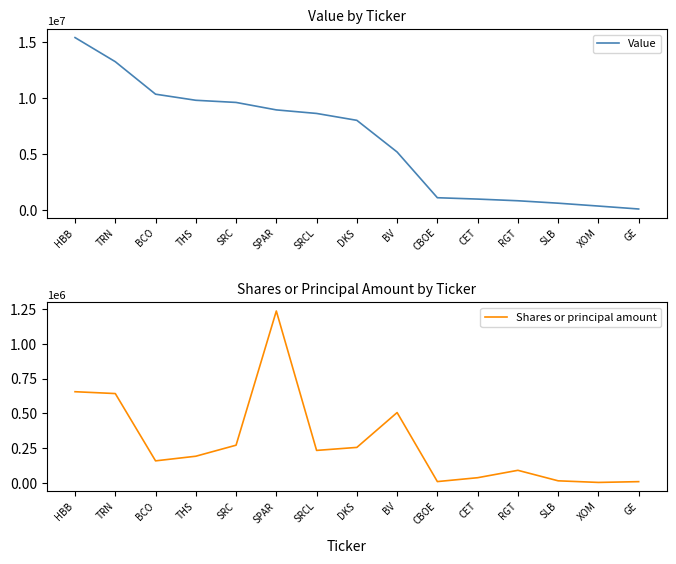

What is the spread (max minus min) of values at TRN?

12595046